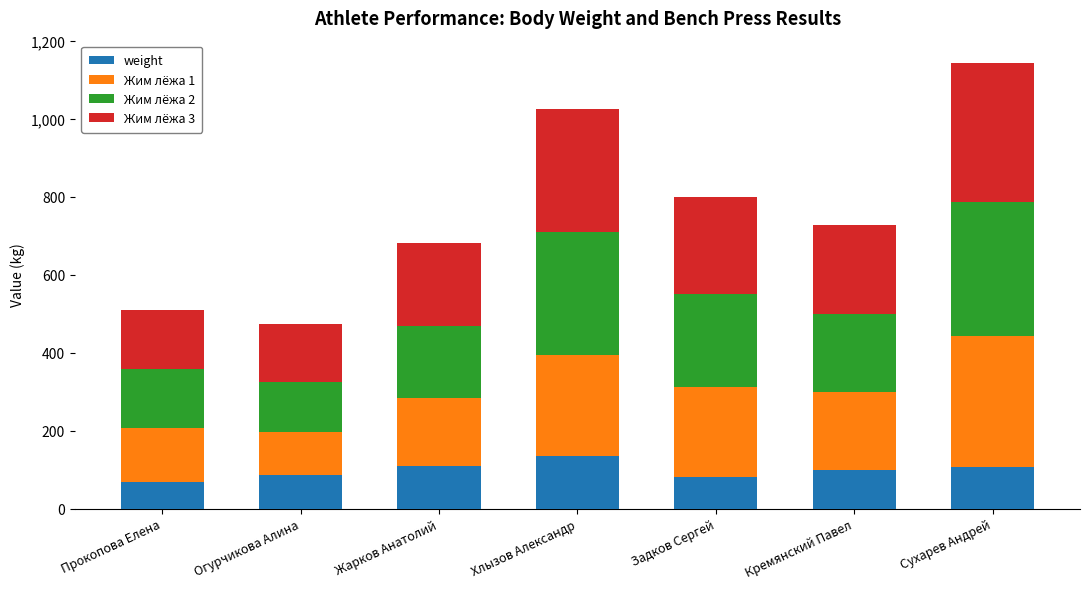

What is the lowest value of the weight series?

67.2